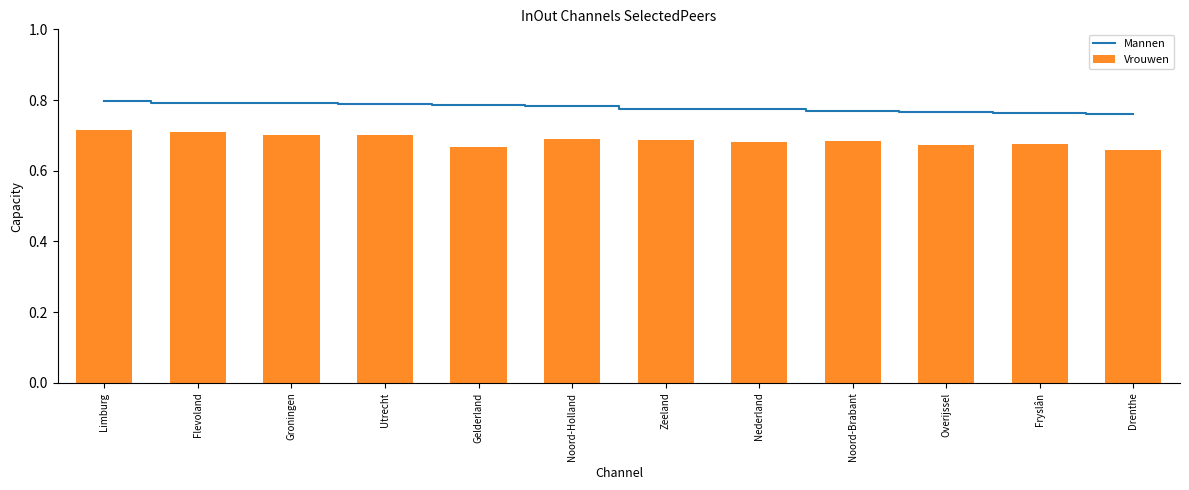

What is the value of the Mannen bar at the 10th from the left?

0.8